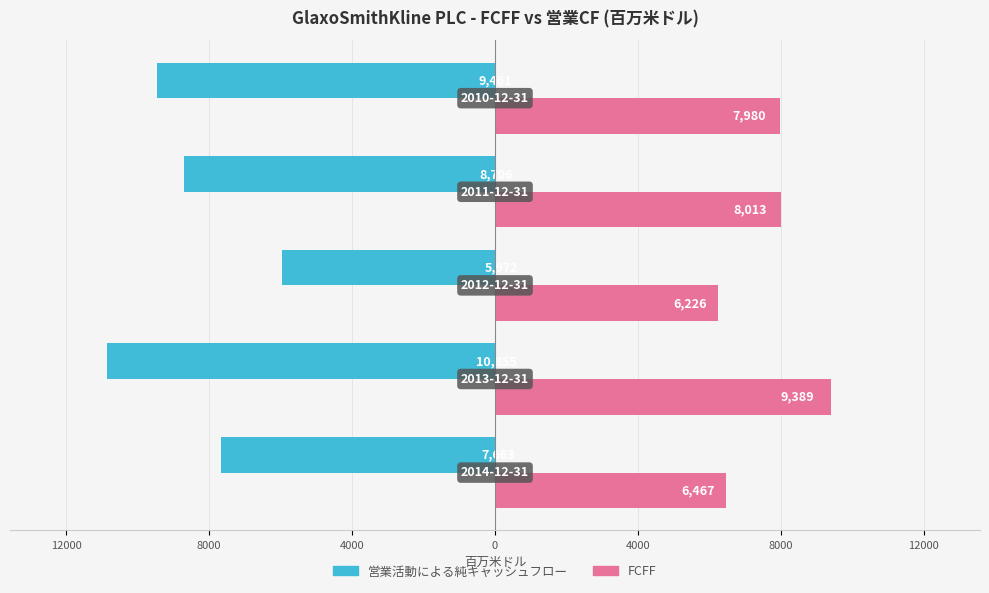

What are all the series names shown in the legend?

営業活動による純キャッシュフロー, FCFF